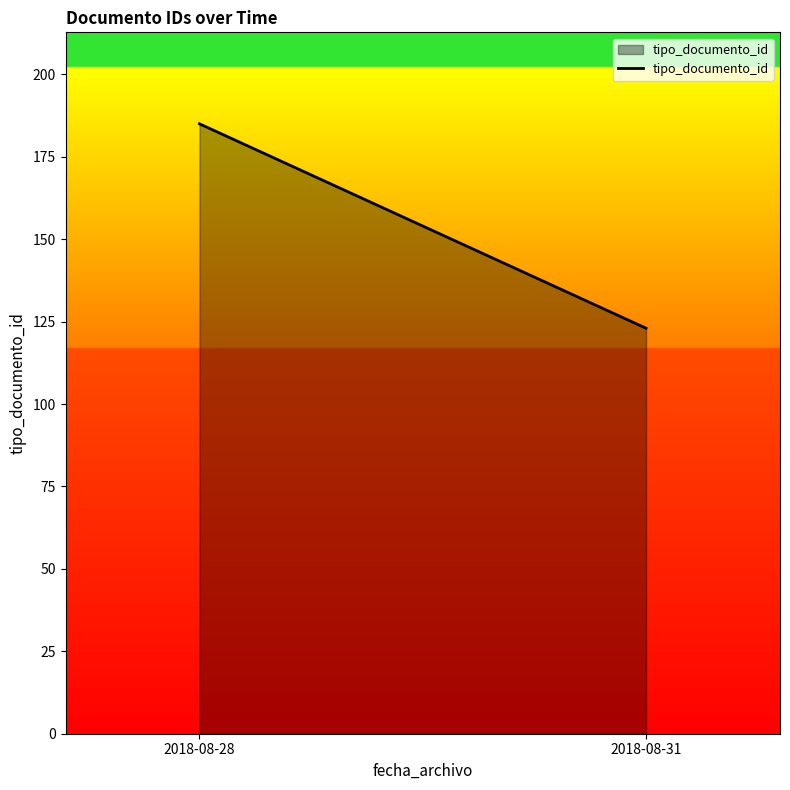

The chart shows a value of 34 at 2018-08-31. True or false?

False